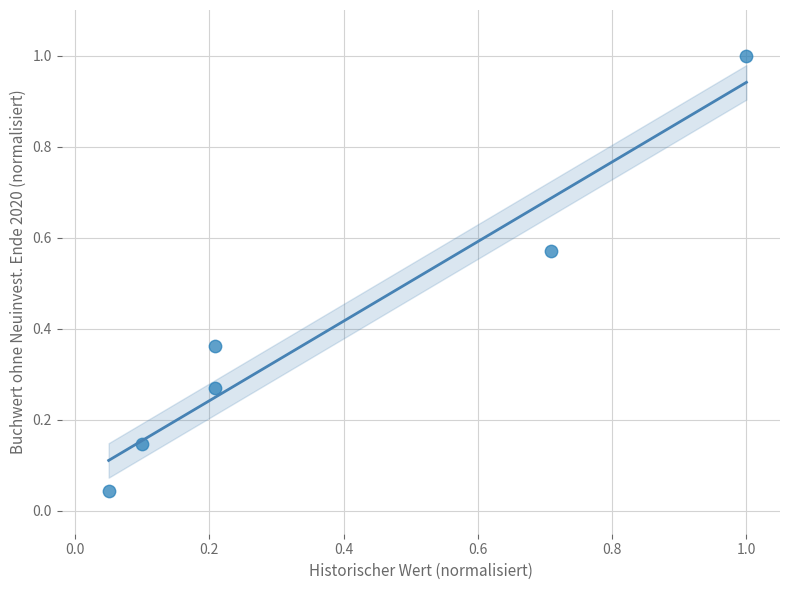

What is the range of X values (max minus min)?

0.9